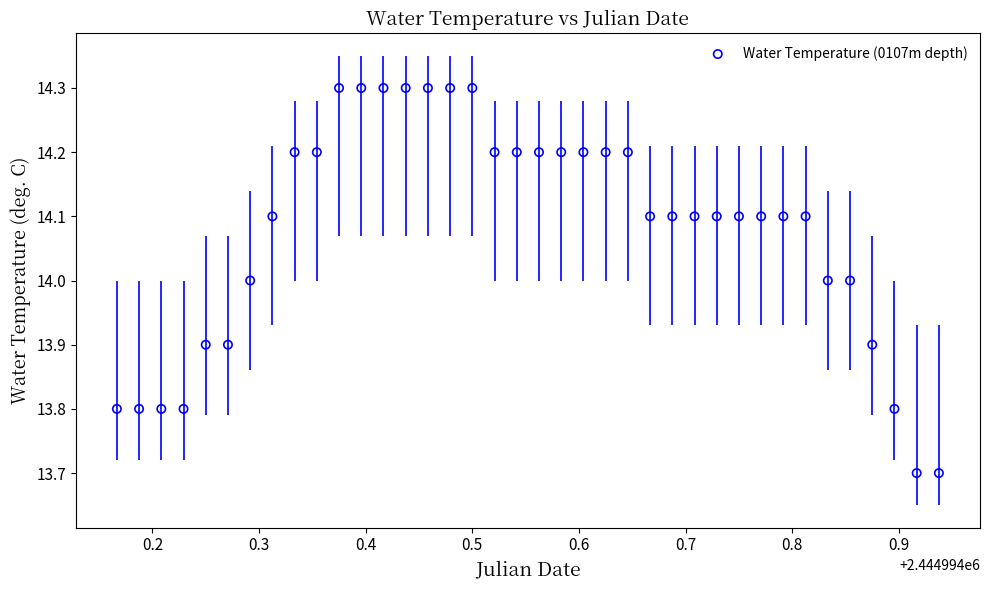

What is the range of X values (max minus min)?

0.8